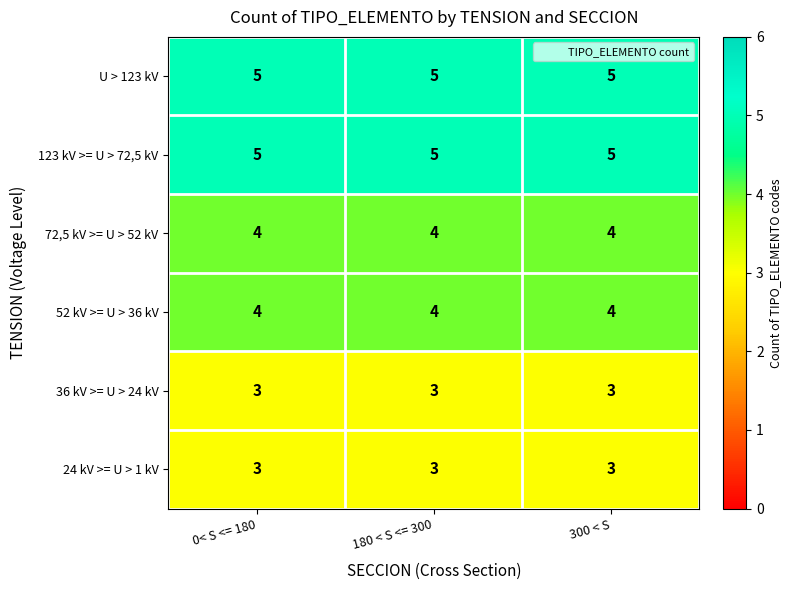

Is the value of 52 kV >= U > 36 kV at 180 < S <= 300 greater than the value of 24 kV >= U > 1 kV at 300 < S?

Yes